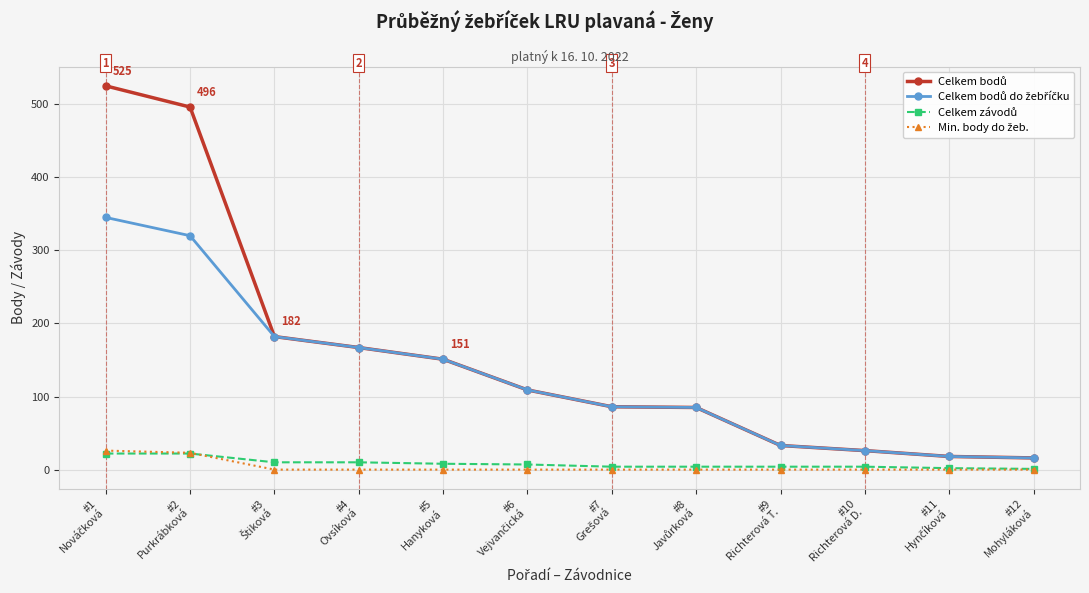

At how many categories does at least one series exceed 100?

6